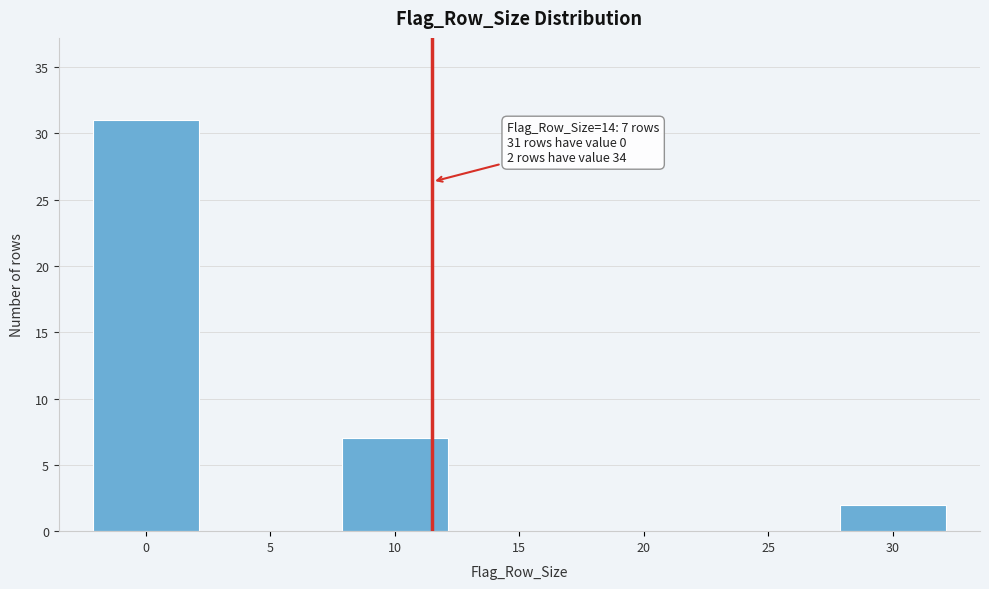

Reading left to right, transcribe all the data shown in this chart.

0=31	5=0	10=7	15=0	20=0	25=0	30=2